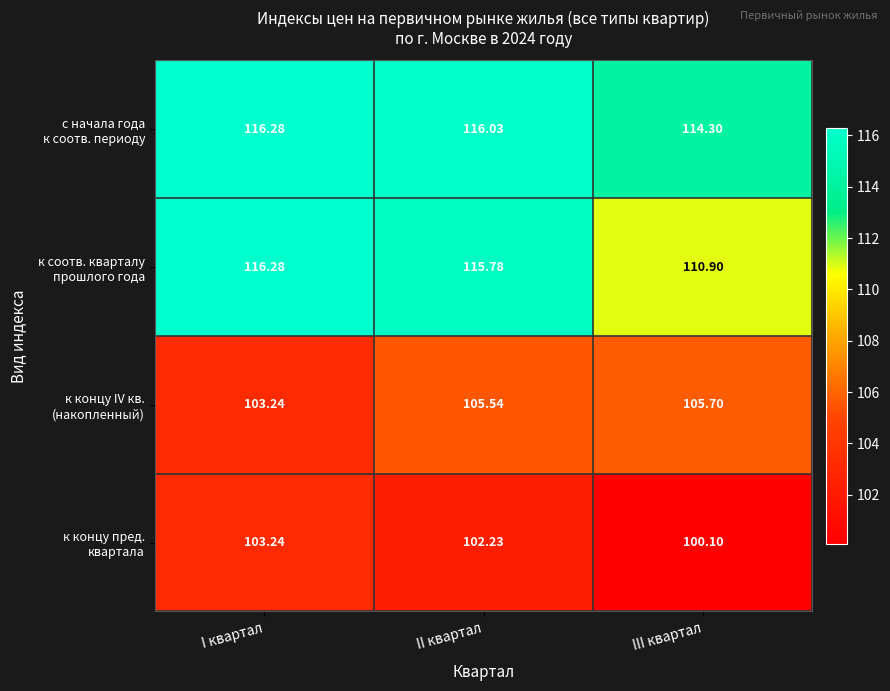

At which category is the sum across all series the highest?

II квартал